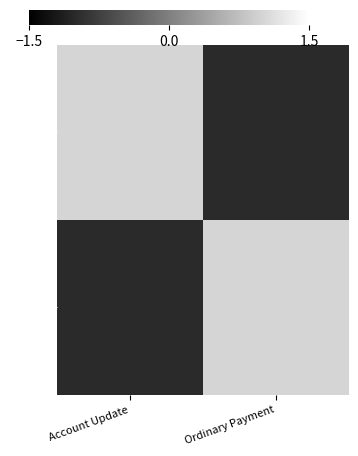

Count the number of data series in this chart.

2